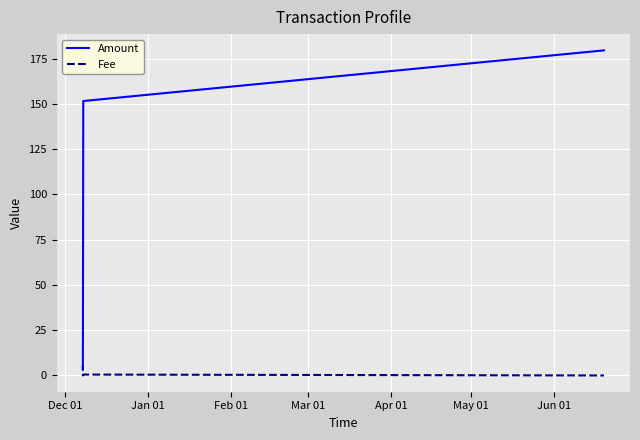

What is the maximum value shown in the chart?

179.5